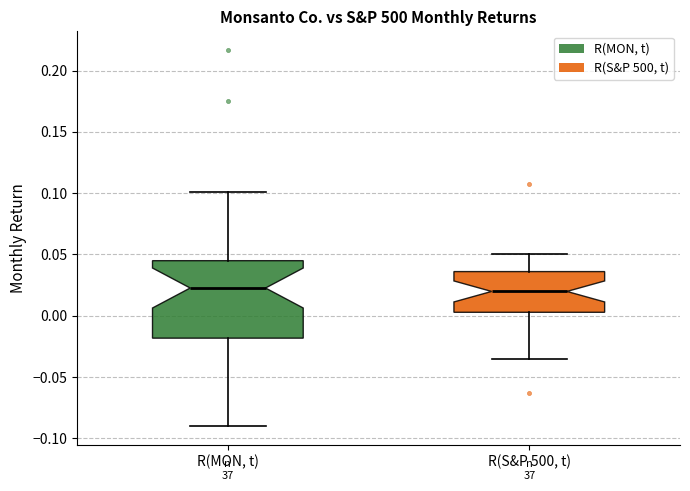

Where does the lower whisker of the box for R(MON, t) end on the y-axis? The values are not printed on the chart, so give them approximately, as read against the axis.

-0.090